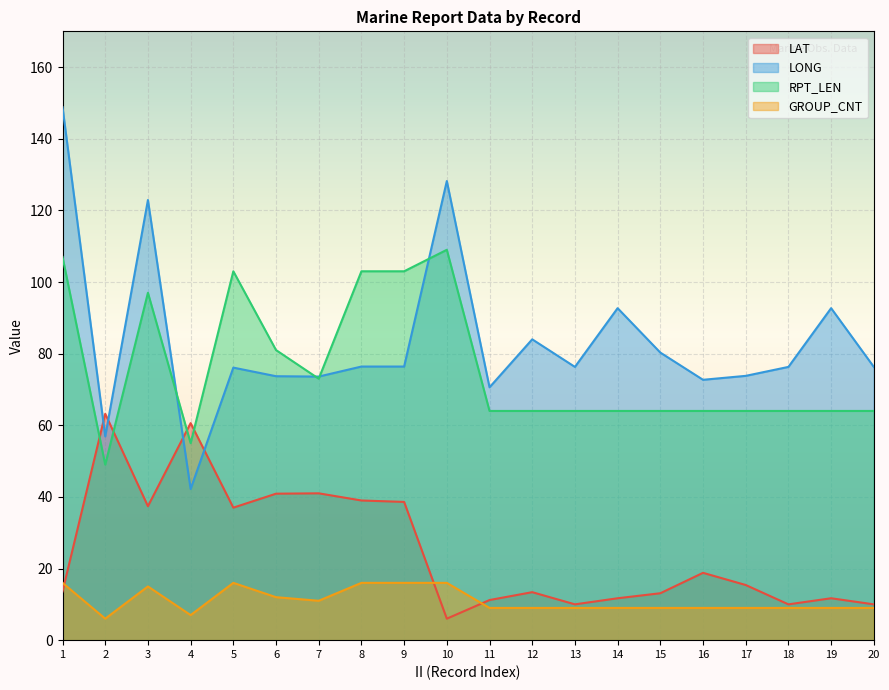

What is the lowest value of the RPT_LEN series?

49.0